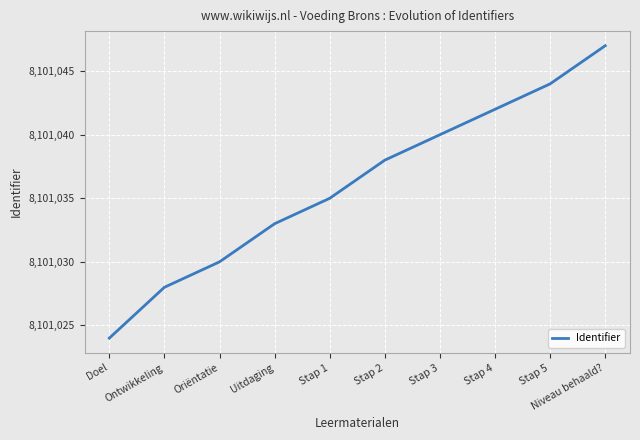

Does the chart have visible grid lines?

Yes